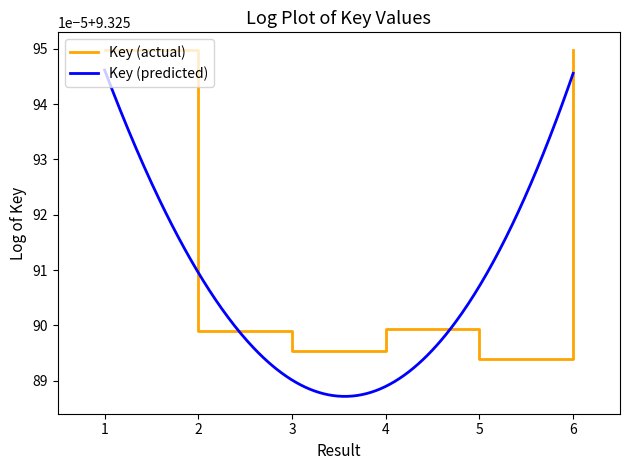

How many points are lower than both their immediate neighbors (excluding endpoints)?

2